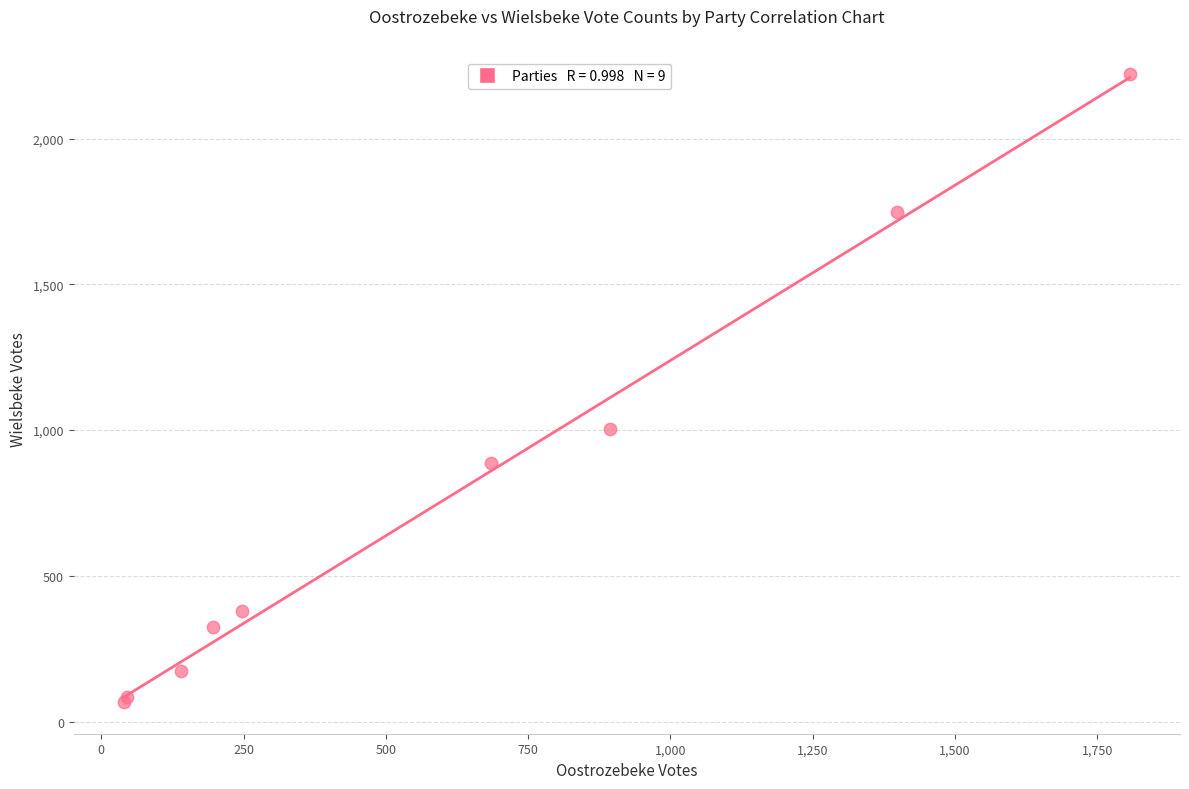

What Y value in the scatter plot is closest to 1143?

1003